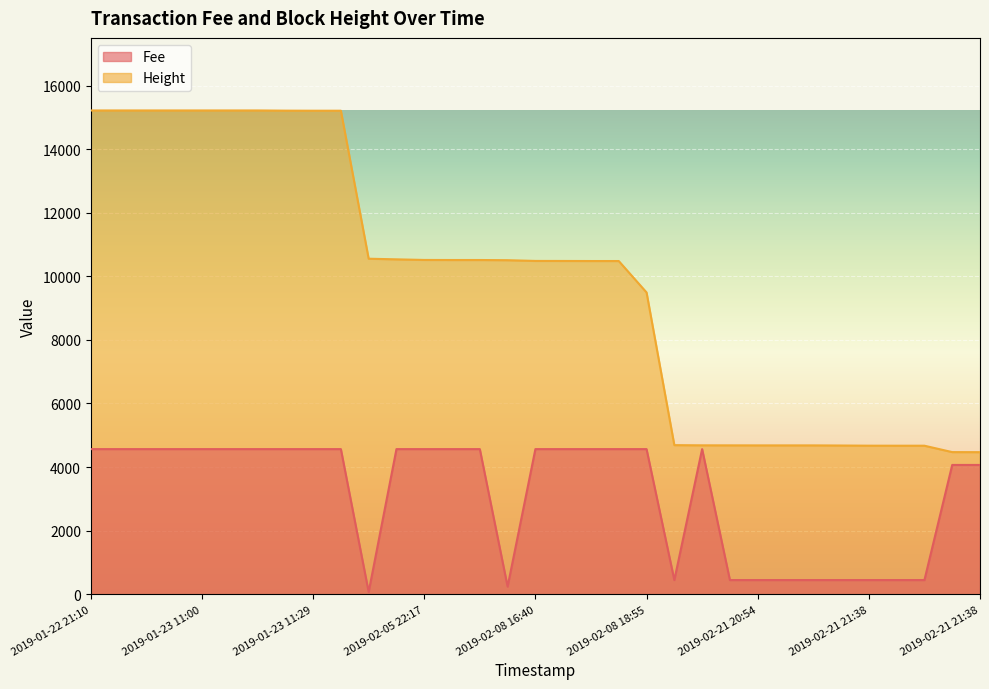

True or false: Height and Fee intersect in this chart.

False